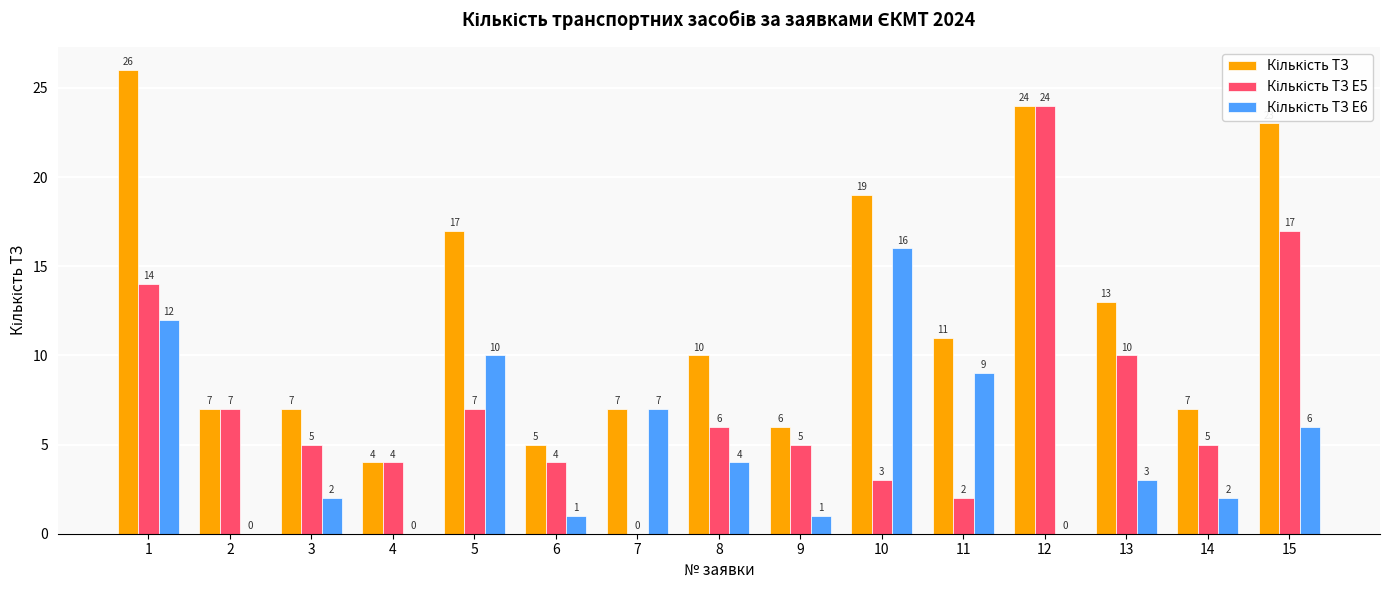

What is the total value across all series at 3?

14